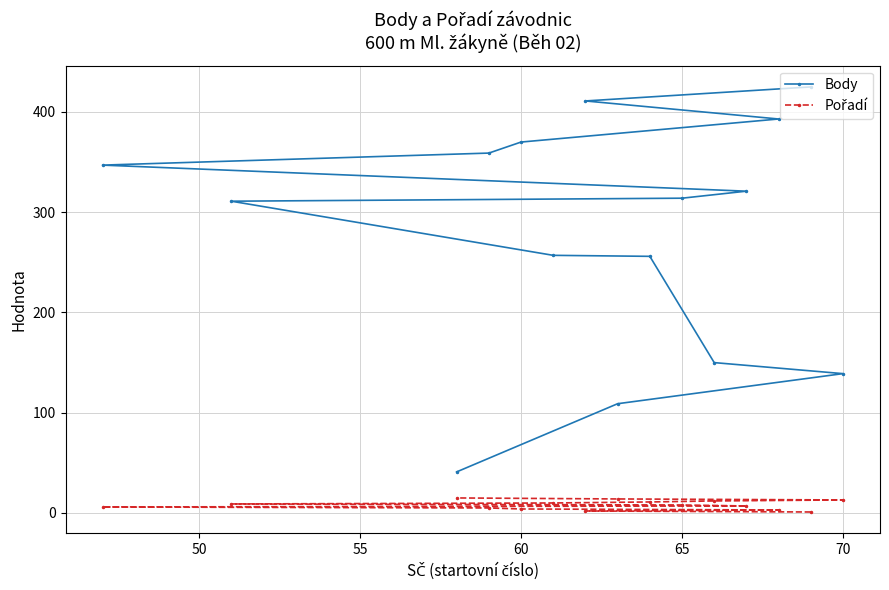

Which series has the largest range (max minus min)?

Body